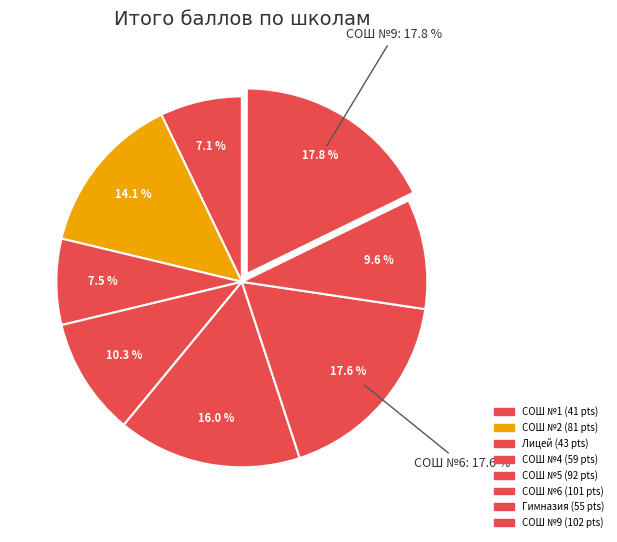

True or false: Гимназия accounts for 10% of the total.

True